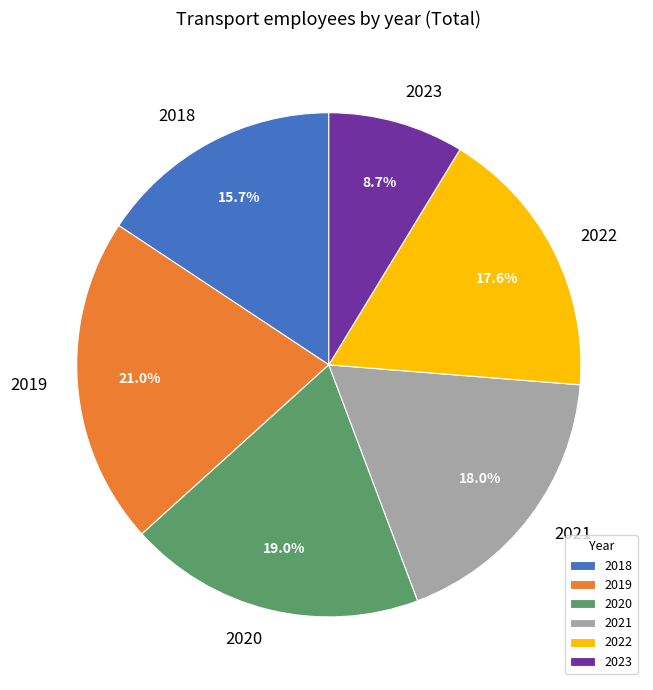

Which has a higher value, 2020 or 2023?

2020